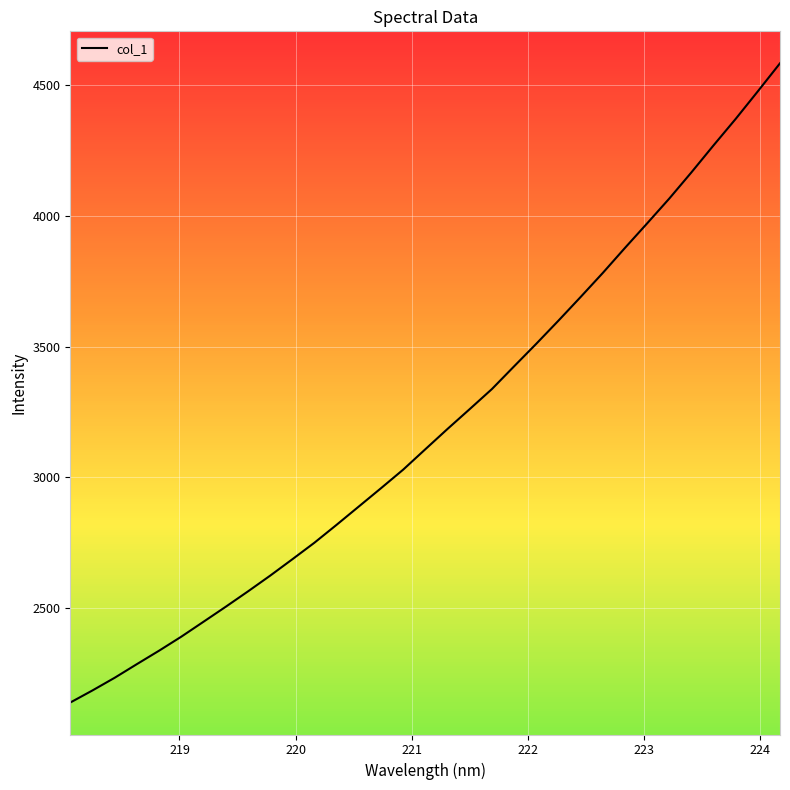

What is the maximum value shown in the chart?

4584.9